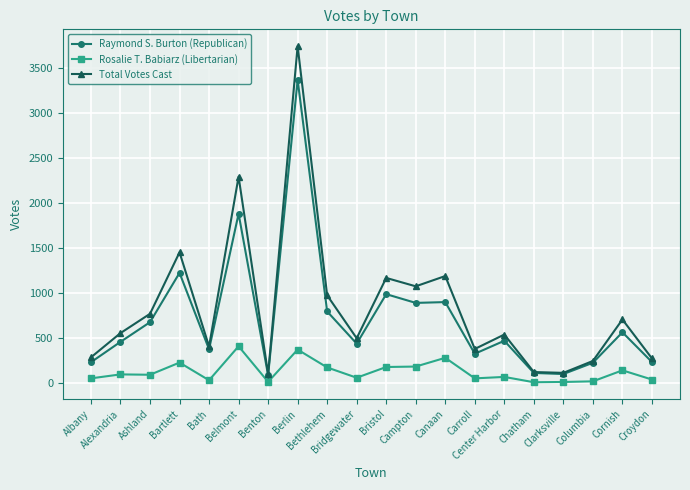

How many lines are shown in the chart?

3